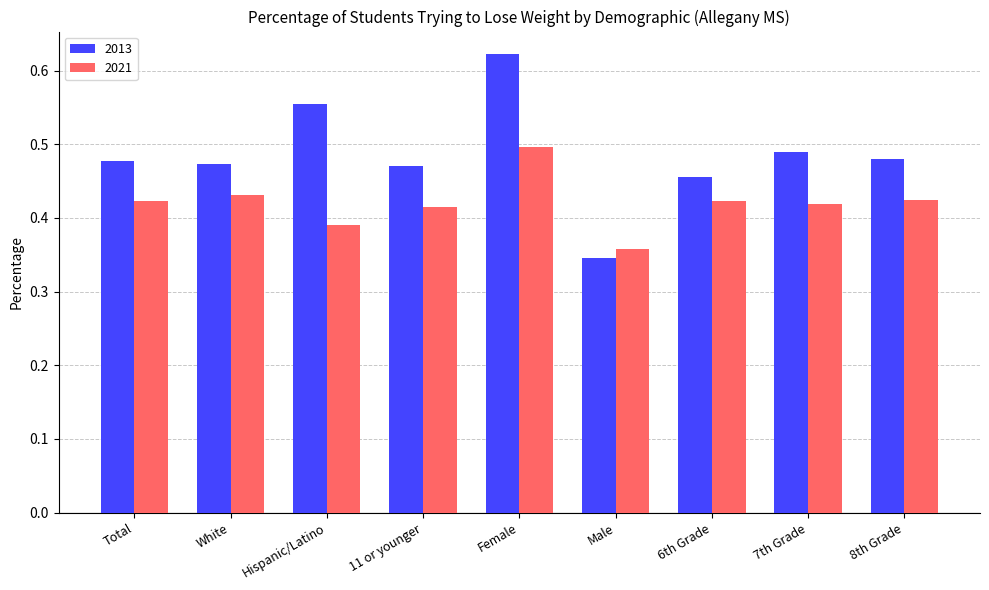

At which label does 2013 reach its minimum?

Male